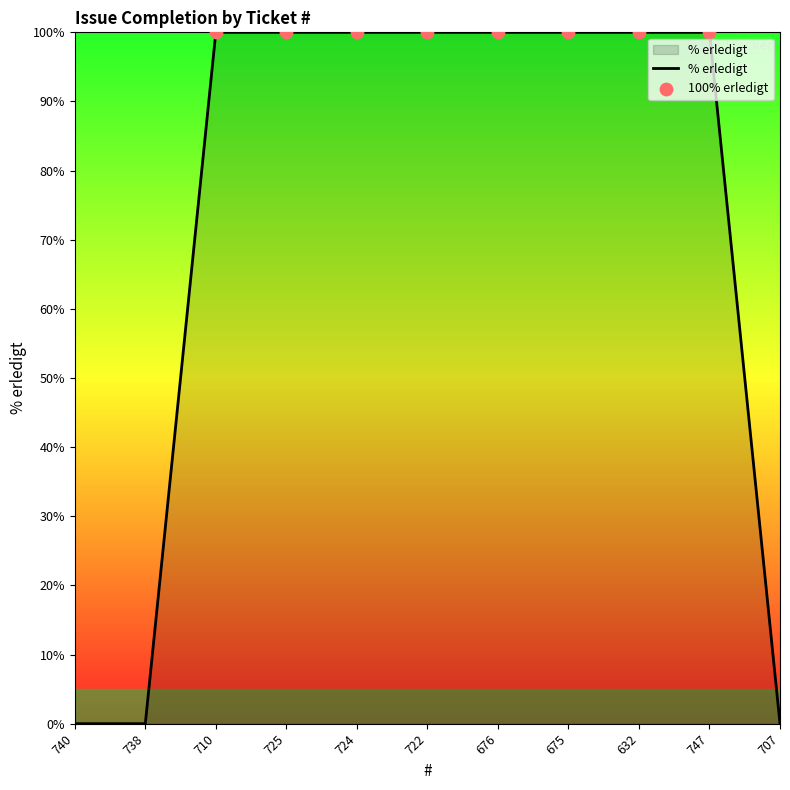

Approximately how many times larger is the value at 747 compared to 632?

1.0